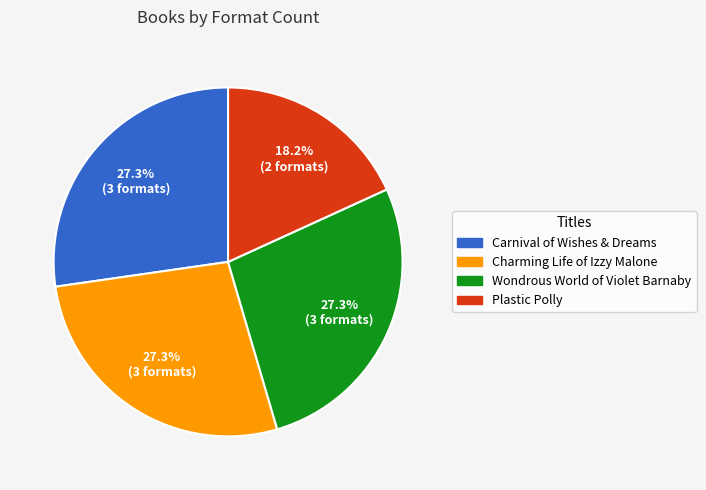

To the nearest percent, what percentage of the pie is Charming Life of Izzy Malone?

27%